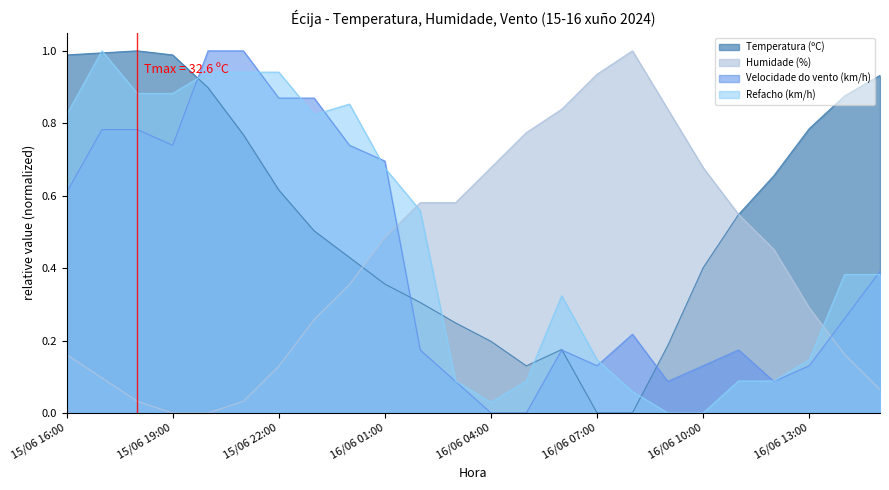

How many interior local peaks does the Velocidade do vento (km/h) series have?

3